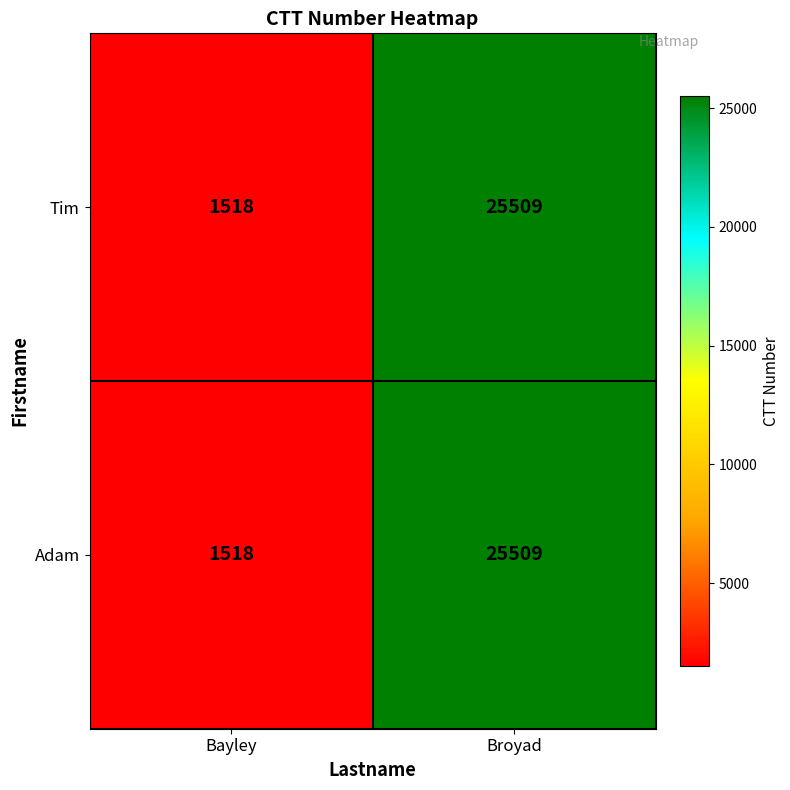

How many values in the Adam series are below 25509?

1